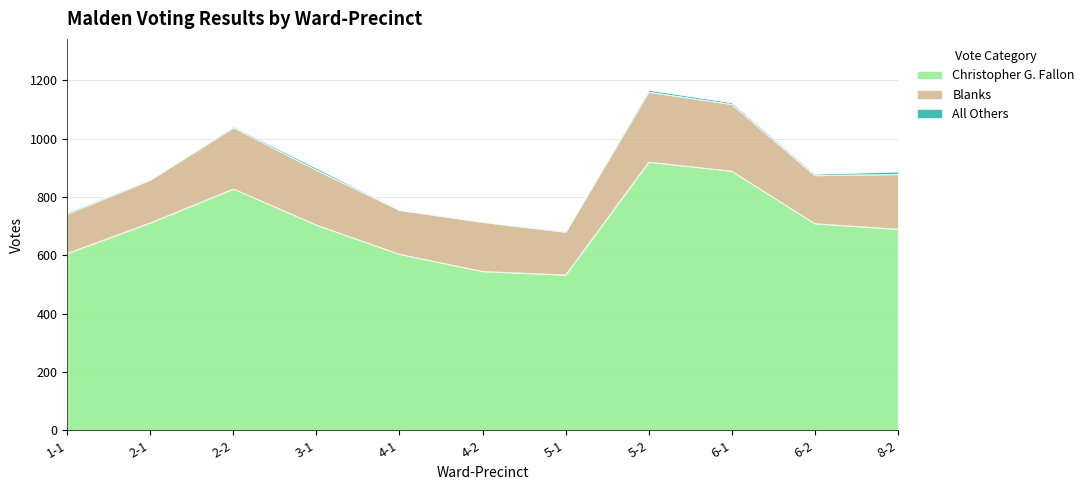

Count the number of data series in this chart.

3